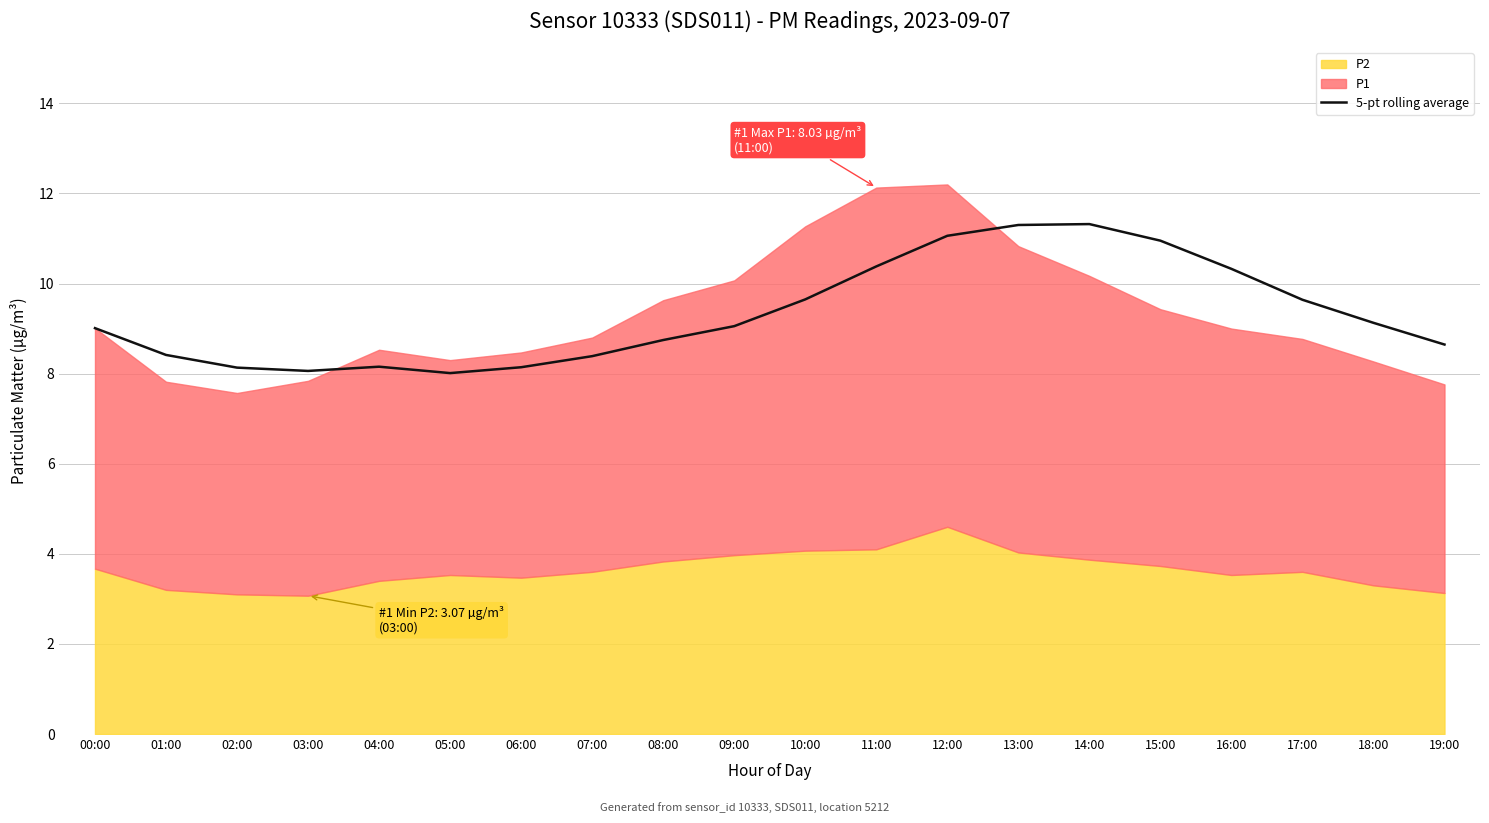

Where is the data nearest to the value 9?

00:00